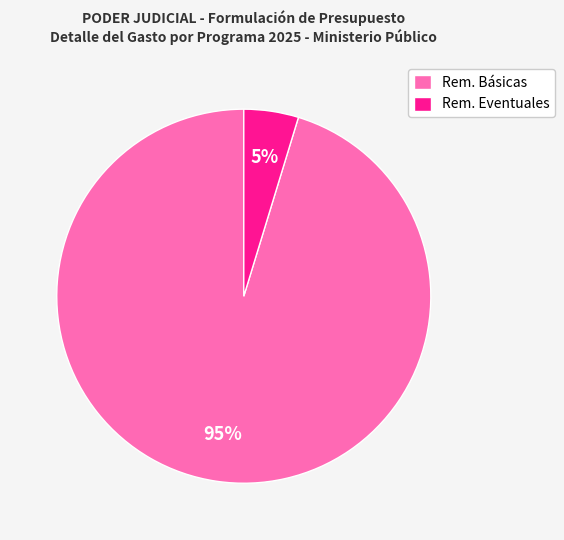

To the nearest percent, what is the combined percentage of Rem. Eventuales and Rem. Básicas?

100%